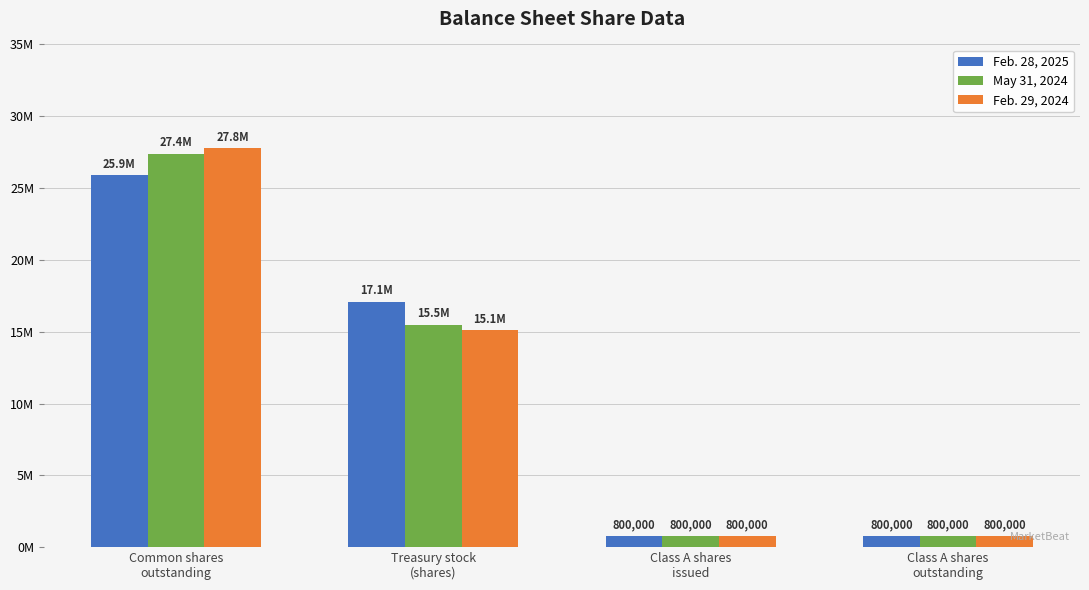

The Feb. 29, 2024 series shows 7803310 at Treasury stock
(shares). True or false?

False